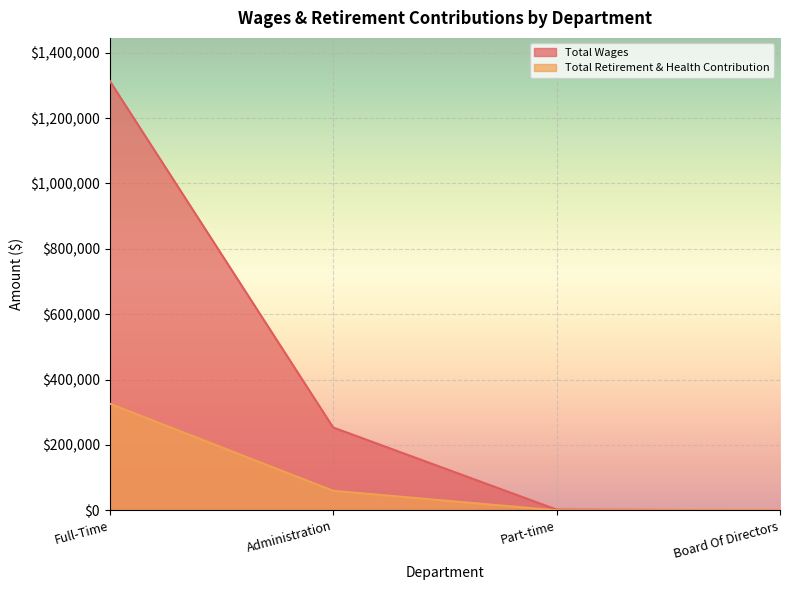

Which category has the lowest value in the Total Wages series?

Board Of Directors